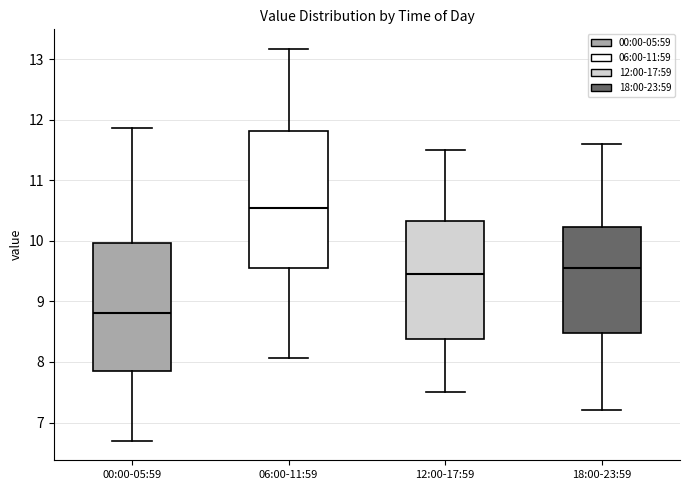

Reading left to right, transcribe this box plot: for each box, give where its median line is, the range the box spans, and where its two whiskers end, as read against the y-axis. The values are not printed on the chart, so give them approximately, as read against the axis.

00:00-05:59: median 8.8, box 7.9 to 10.0, whiskers 6.7 to 11.9
06:00-11:59: median 10.5, box 9.6 to 11.8, whiskers 8.1 to 13.2
12:00-17:59: median 9.5, box 8.4 to 10.3, whiskers 7.5 to 11.5
18:00-23:59: median 9.6, box 8.5 to 10.2, whiskers 7.2 to 11.6